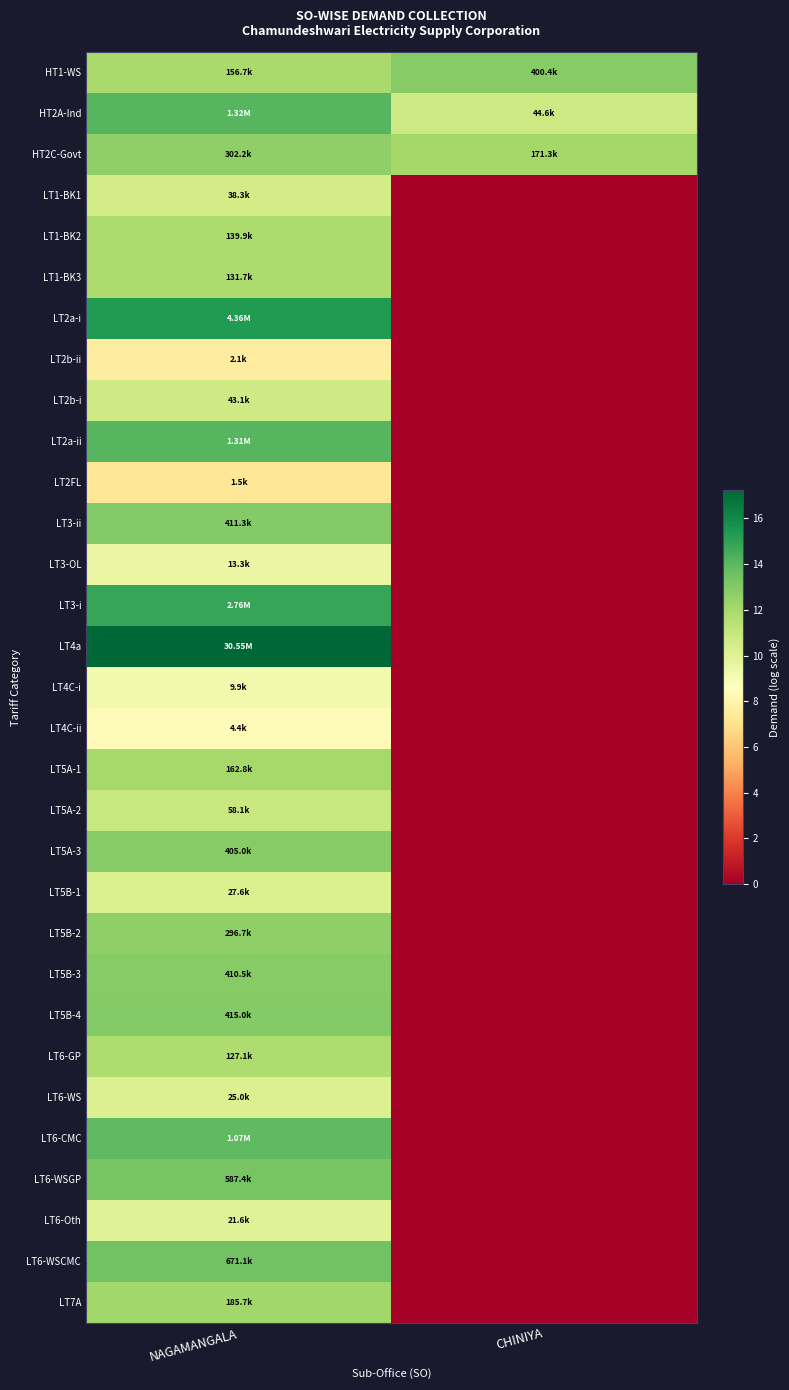

Rank the series by their maximum value, from highest to lowest.

LT4a, LT2a-i, LT3-i, HT2A-Ind, LT2a-ii, LT6-CMC, LT6-WSCMC, LT6-WSGP, LT5B-4, LT3-ii, LT5B-3, LT5A-3, HT1-WS, HT2C-Govt, LT5B-2, LT7A, LT5A-1, LT1-BK2, LT1-BK3, LT6-GP, LT5A-2, LT2b-i, LT1-BK1, LT5B-1, LT6-WS, LT6-Oth, LT3-OL, LT4C-i, LT4C-ii, LT2b-ii, LT2FL